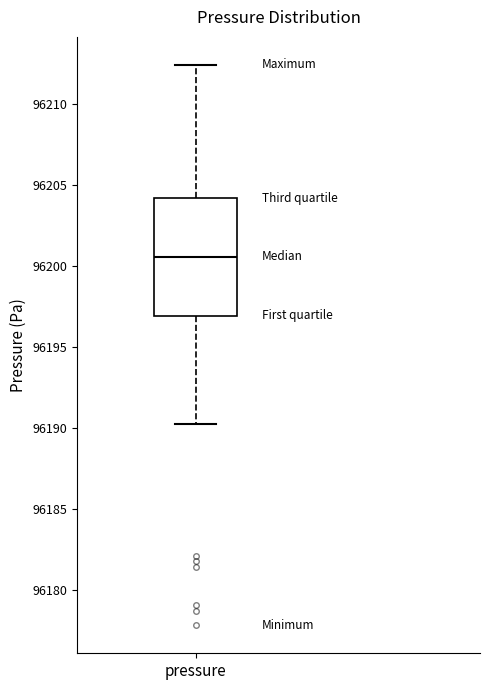

Read this box plot against the y-axis: the position of the median line, the range covered by the box, and the ends of both whiskers. The values are not printed on the chart, so give them approximately, as read against the axis.

median 96200.5, box 96197.0 to 96204.0, whiskers 96190.0 to 96212.5